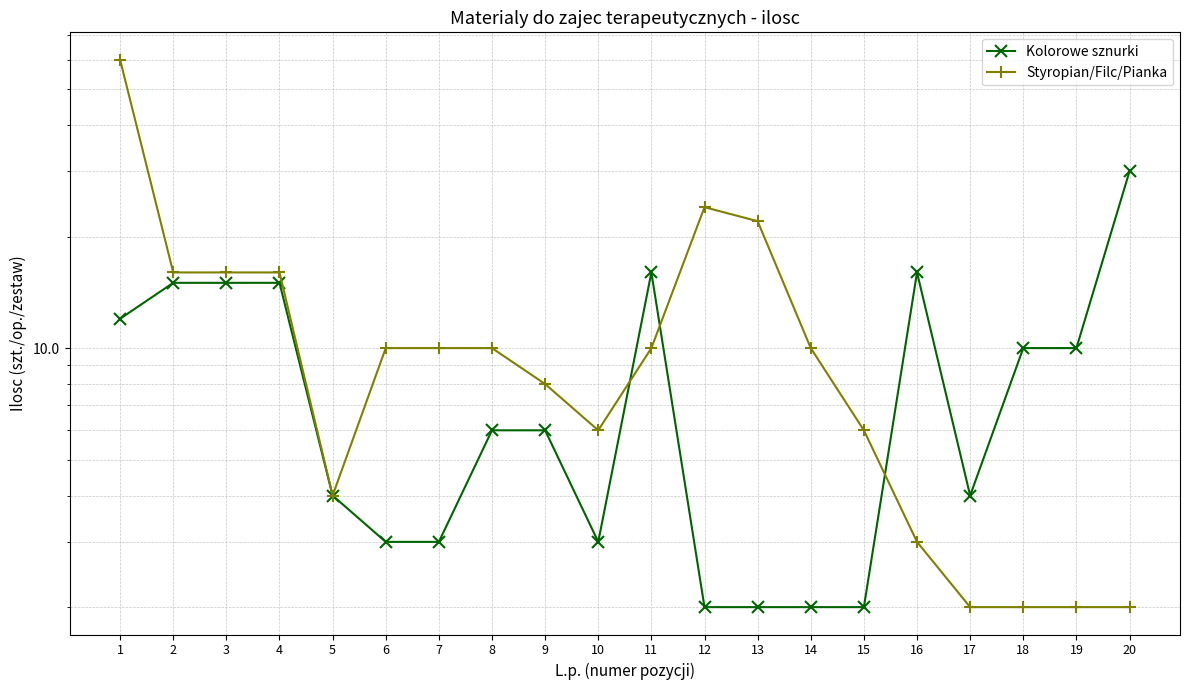

Which series has the widest spread of values?

Styropian/Filc/Pianka